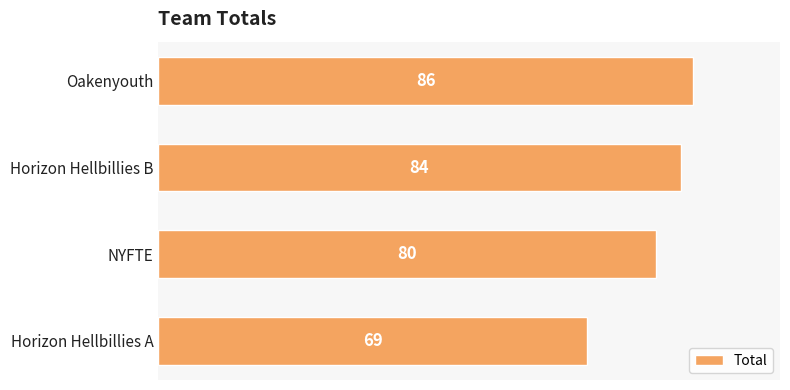

How many values are below 84?

2